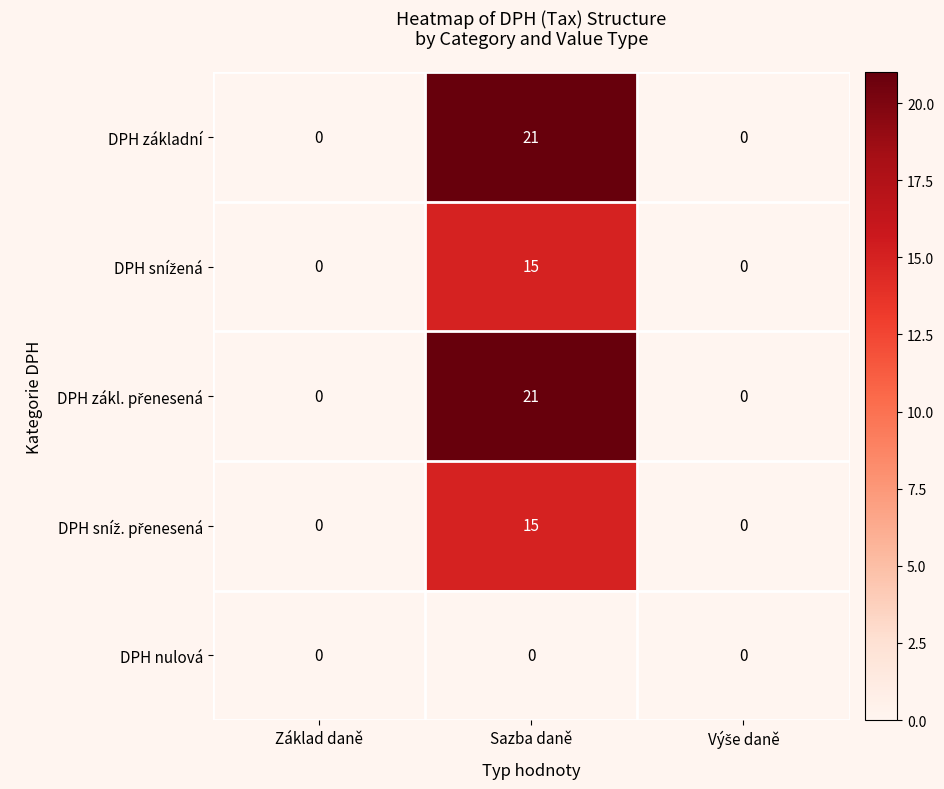

How many DPH základní values are between 0 and 21?

3